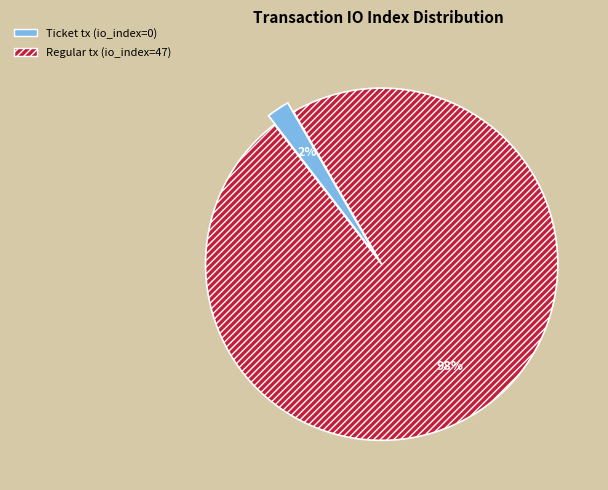

What percentage is the Regular tx (io_index=47) slice, to the nearest percent?

98%